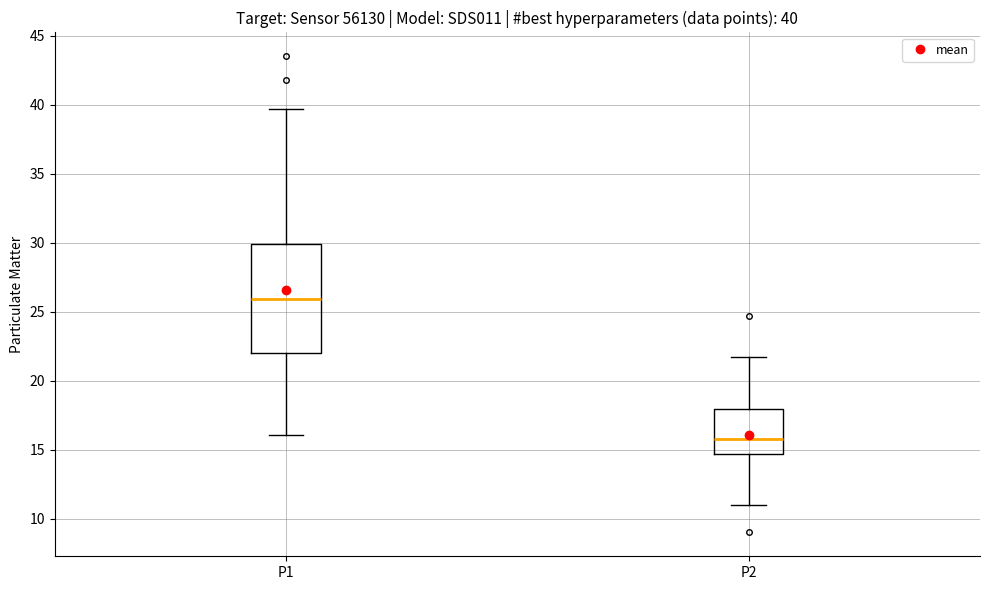

Which box has the lowest median line?

P2